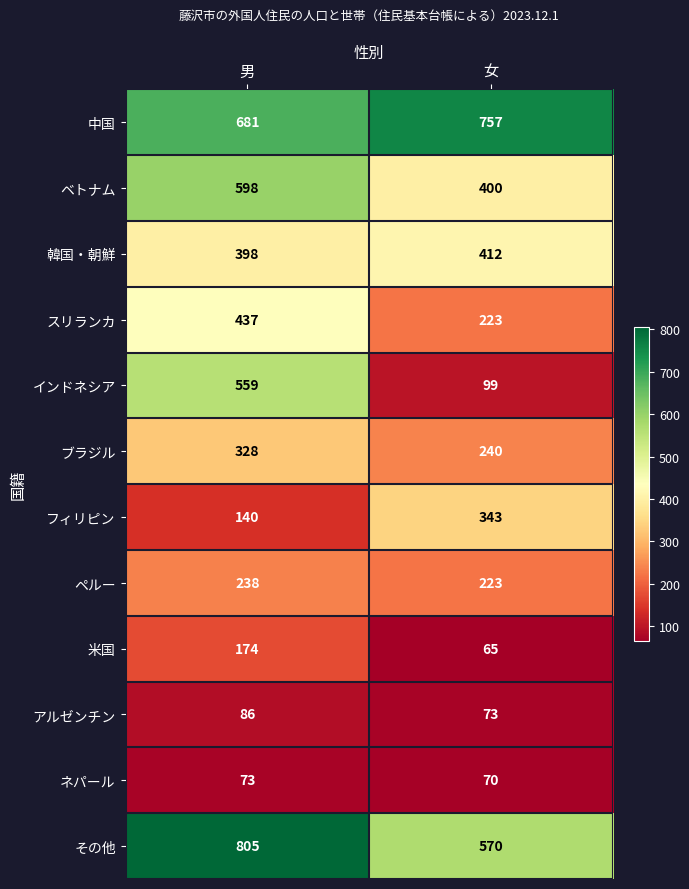

At how many categories does at least one series exceed 433?

2